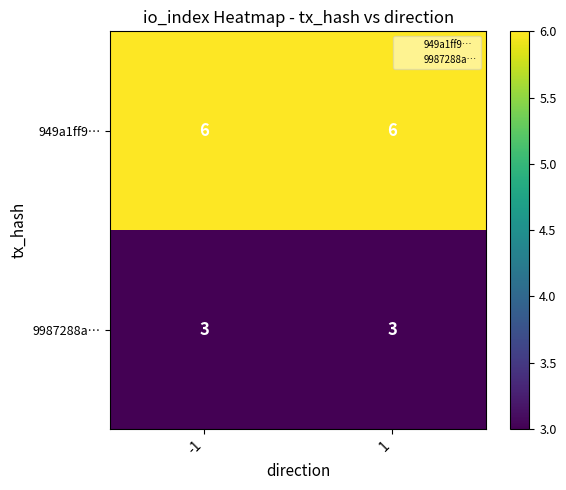

How many data points does each series have?

2